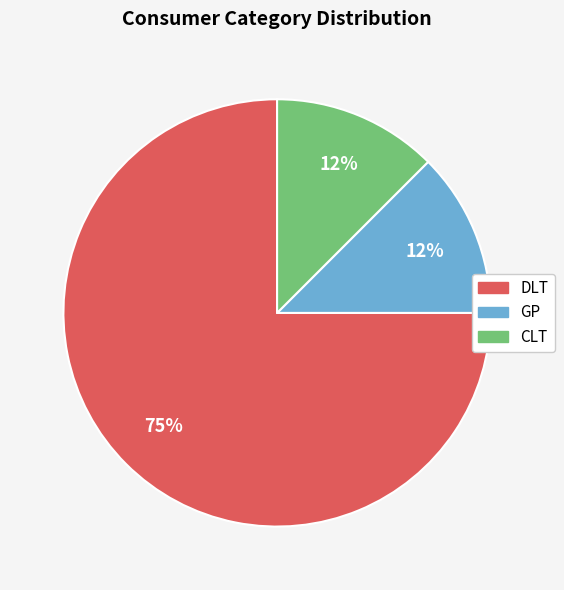

Which category has the biggest portion of the pie?

DLT